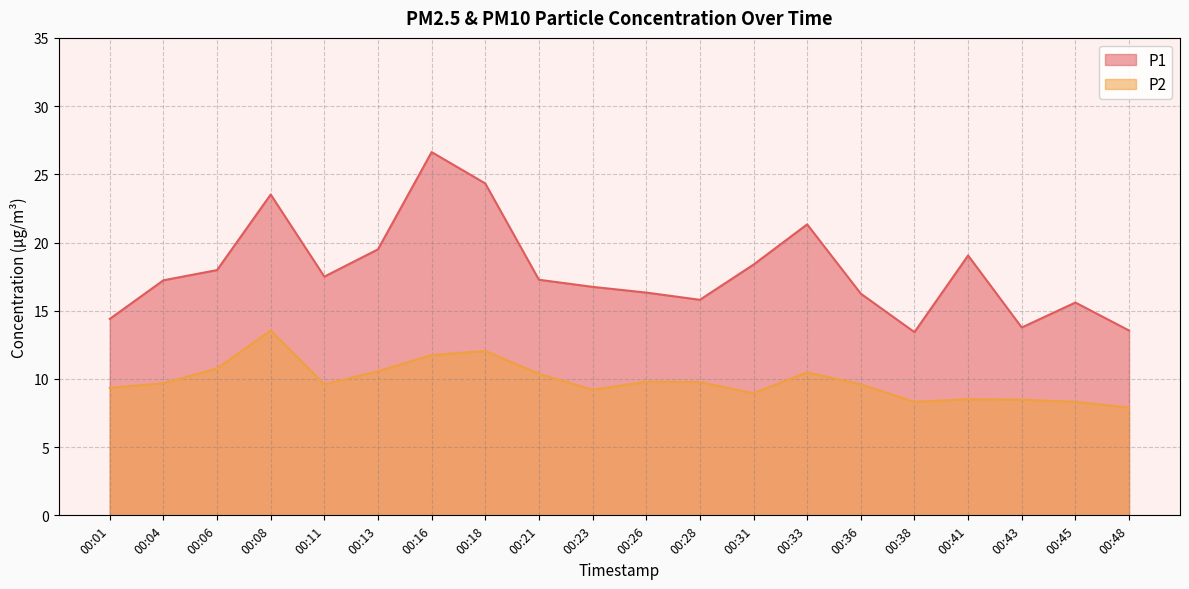

In P1, how many points are higher than both neighbors (excluding endpoints)?

5